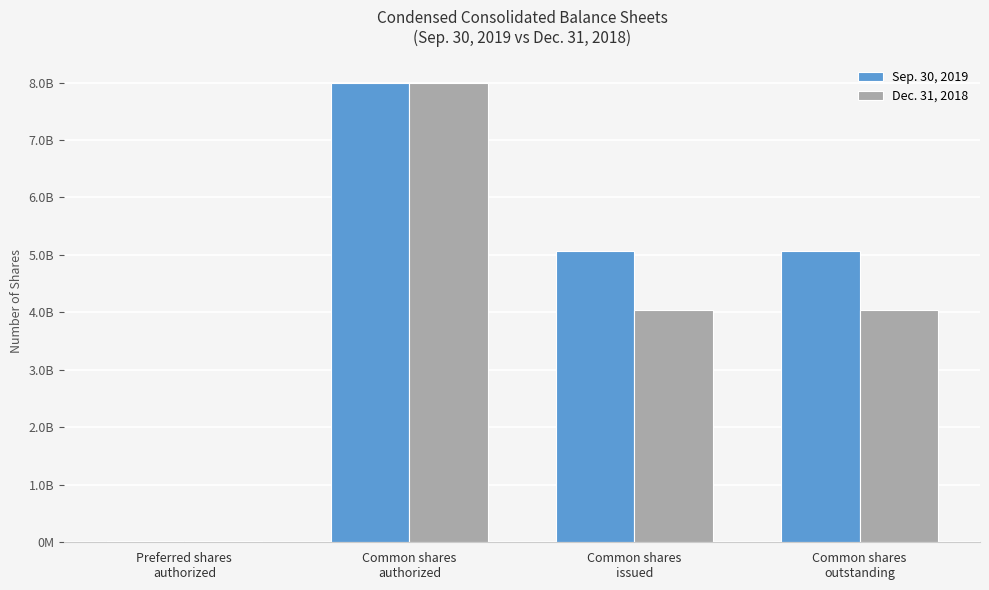

Are the bars horizontal?

No